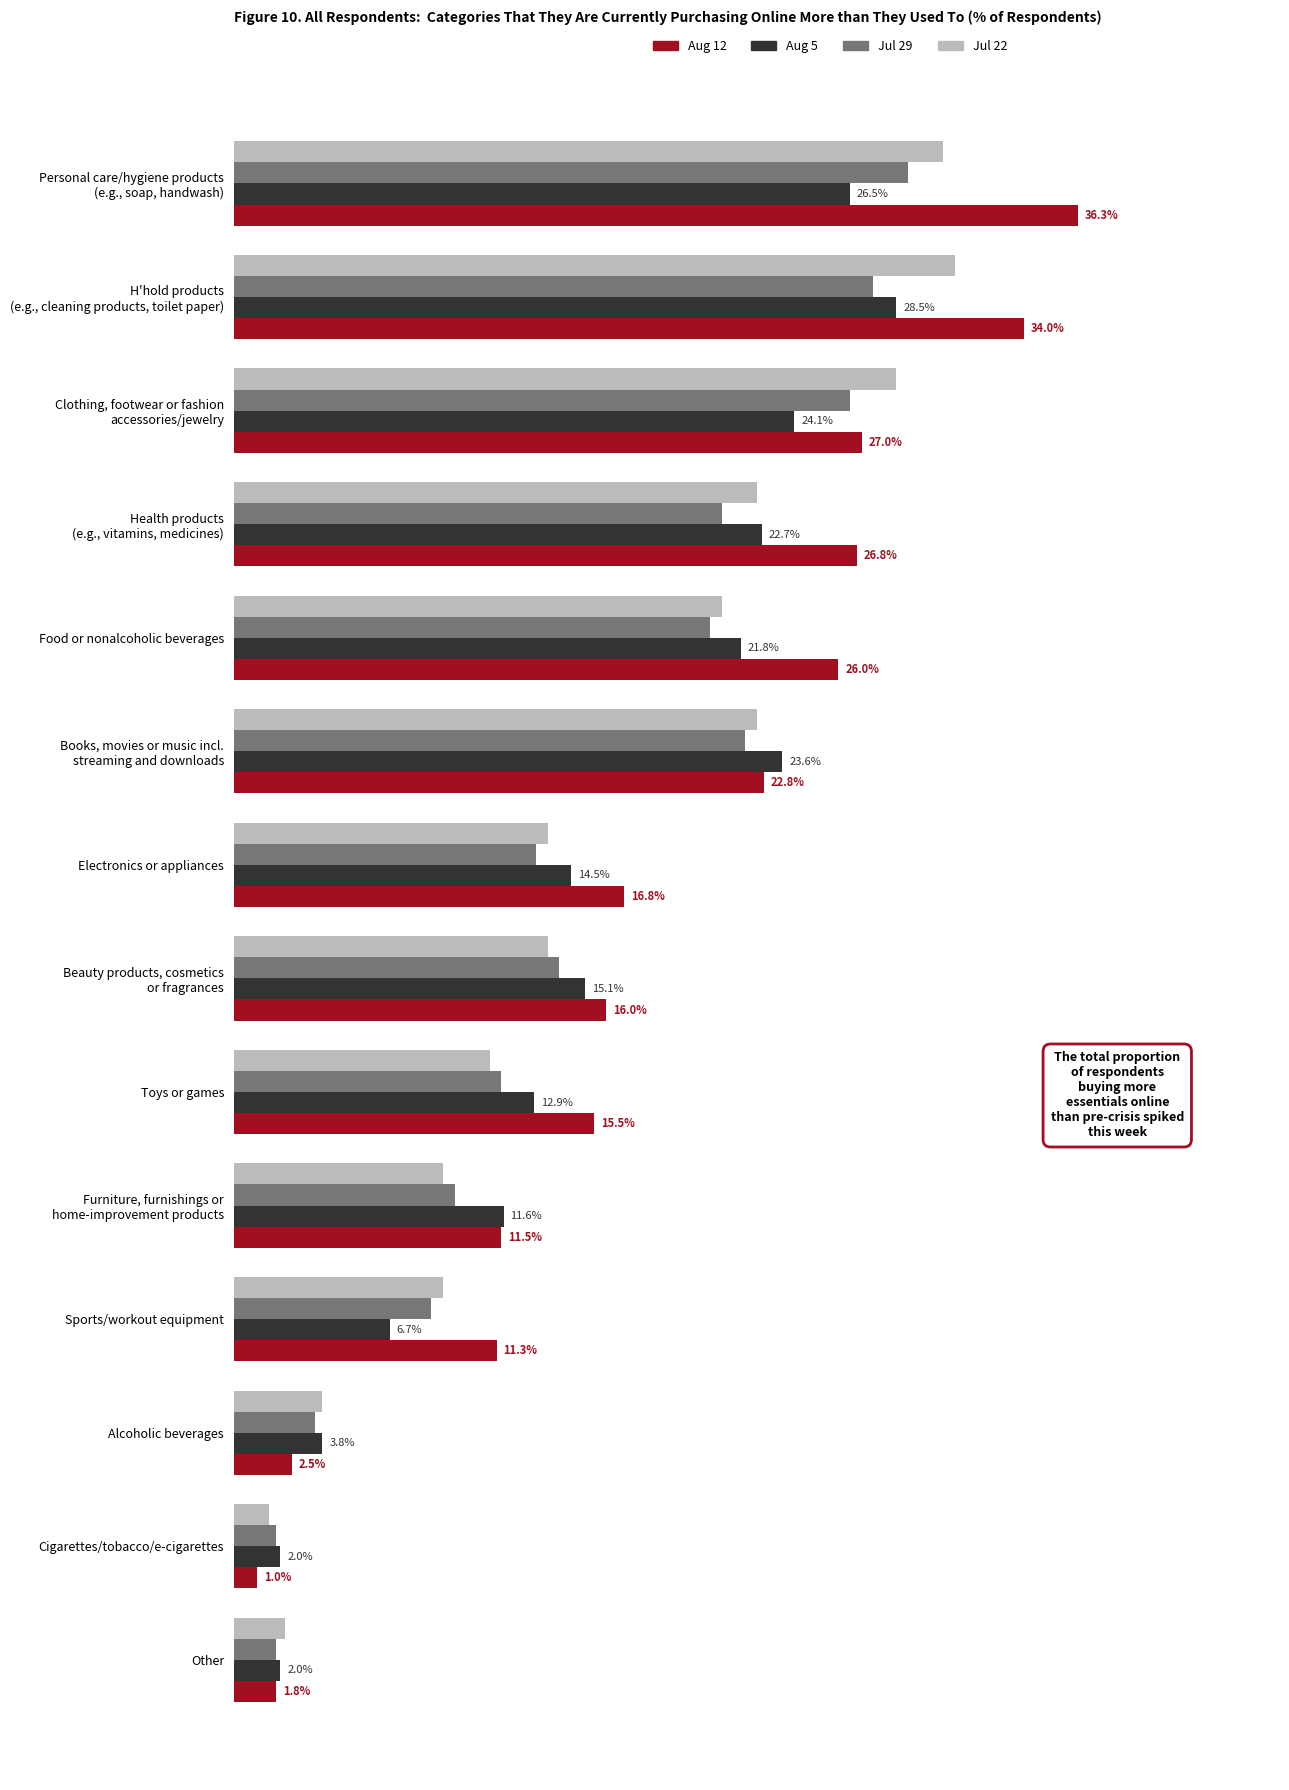

Which series has the largest range (max minus min)?

Aug 12